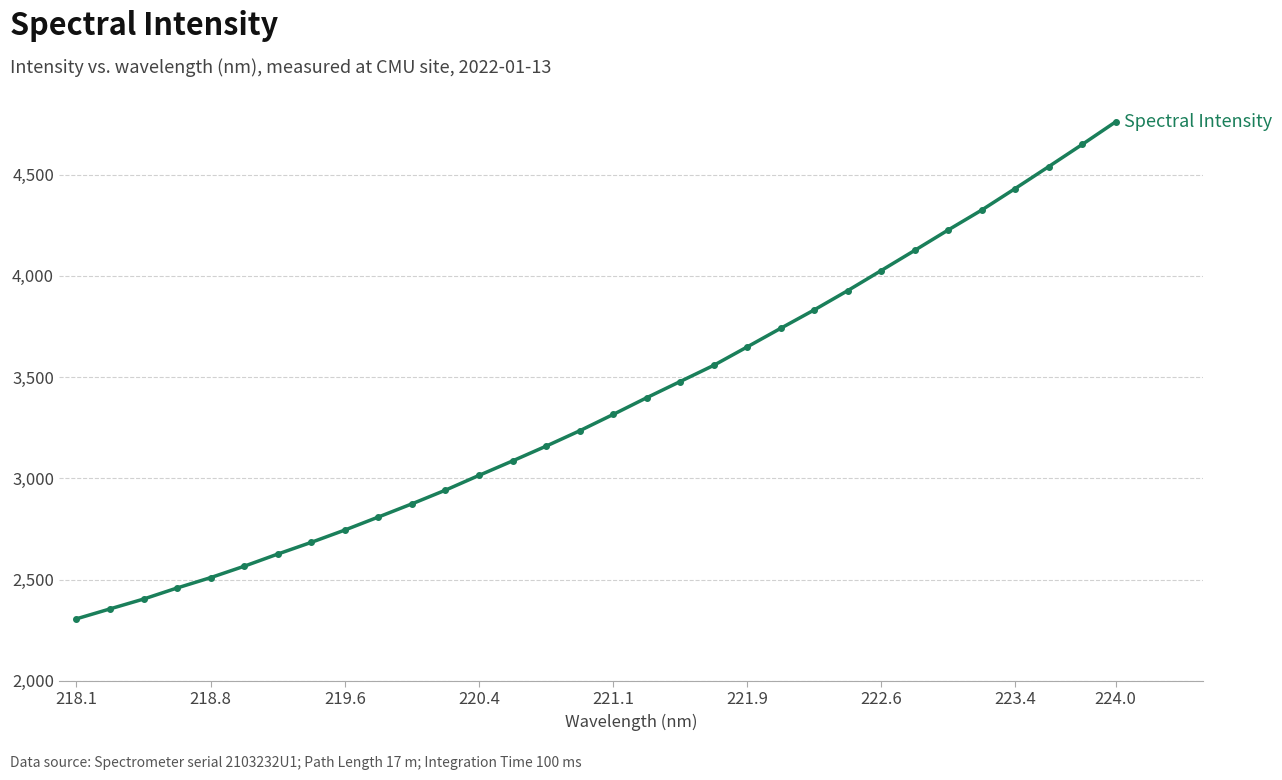

What is the difference between the maximum and minimum values?

2455.0